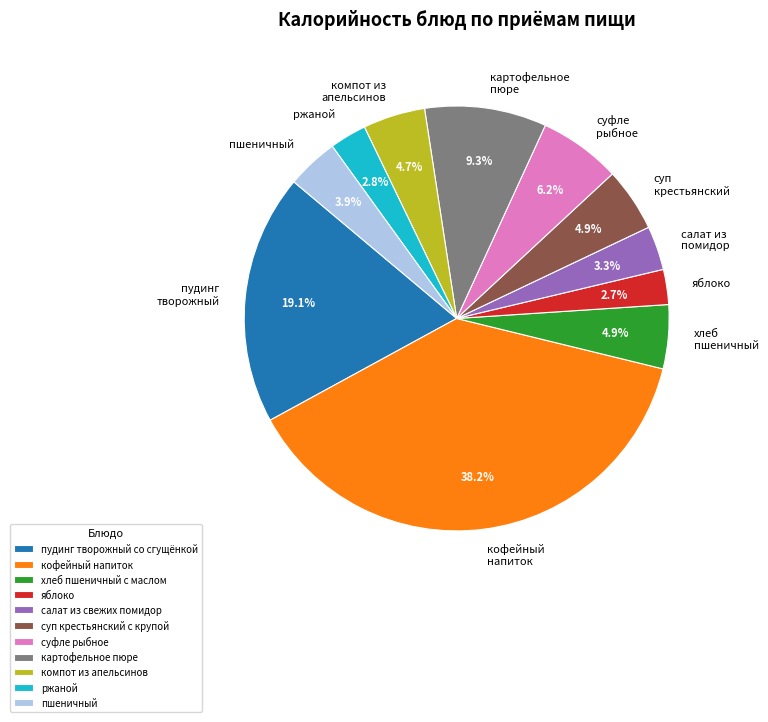

To the nearest percent, what is the average slice percentage?

9%